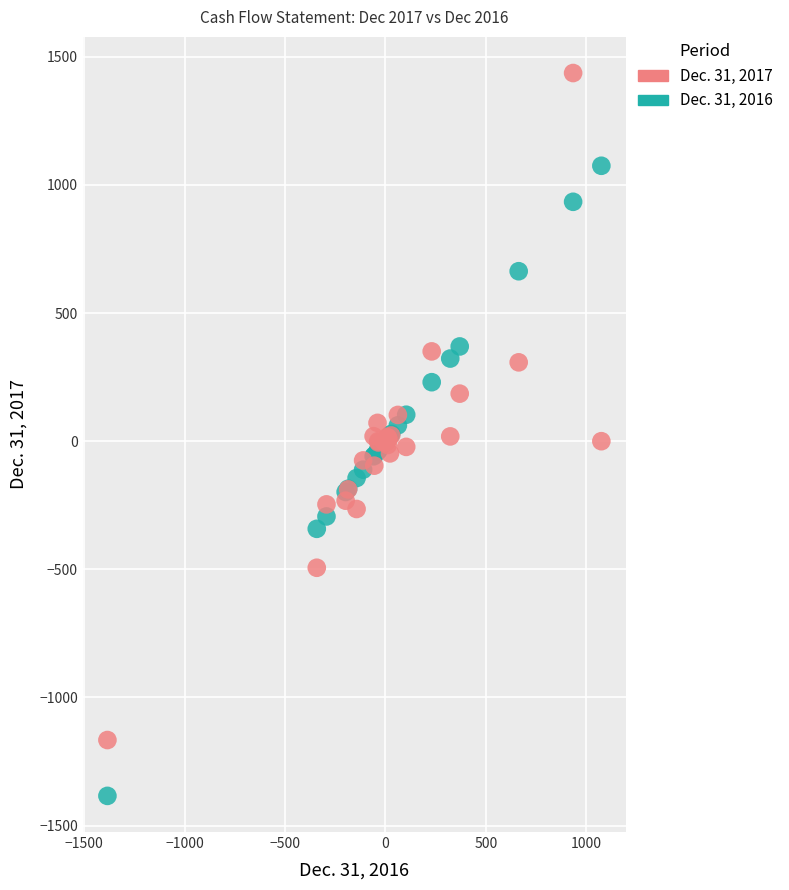

What are all the series names shown in the legend?

Dec. 31, 2017, Dec. 31, 2016